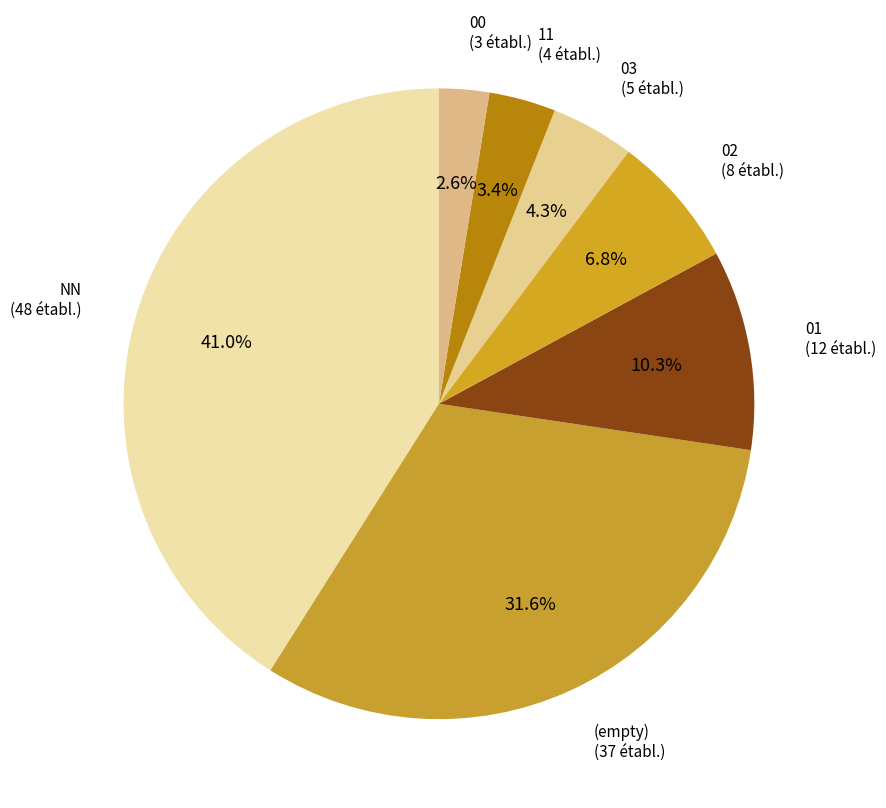

Count the number of slices in the pie.

7